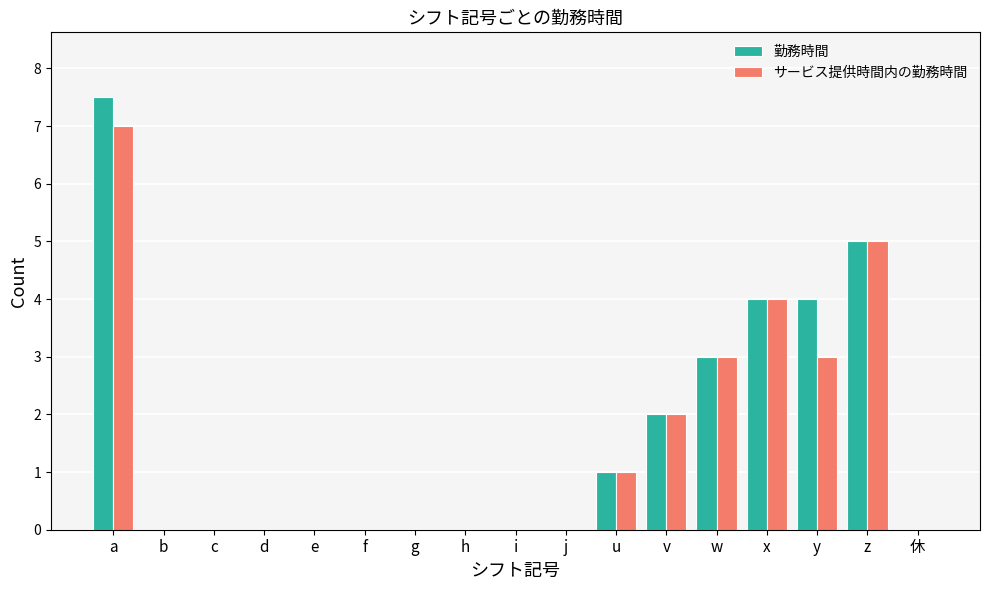

Reading right to left, what are all the values shown in this chart?

勤務時間: 休=0.0	z=5.0	y=4.0	x=4.0	w=3.0	v=2.0	u=1.0	j=0.0	i=0.0	h=0.0	g=0.0	f=0.0	e=0.0	d=0.0	c=0.0	b=0.0	a=7.5
サービス提供時間内の勤務時間: 休=0.0	z=5.0	y=3.0	x=4.0	w=3.0	v=2.0	u=1.0	j=0.0	i=0.0	h=0.0	g=0.0	f=0.0	e=0.0	d=0.0	c=0.0	b=0.0	a=7.0